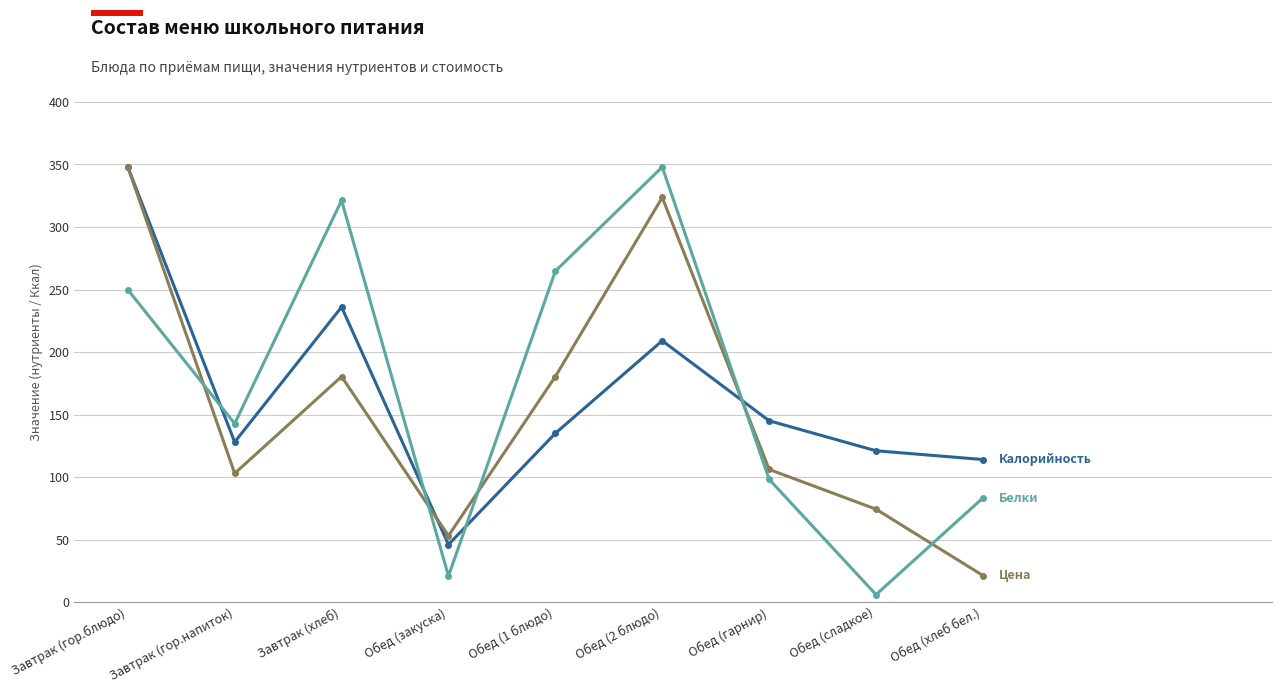

What is the total value across all series at Обед (хлеб бел.)?

218.5